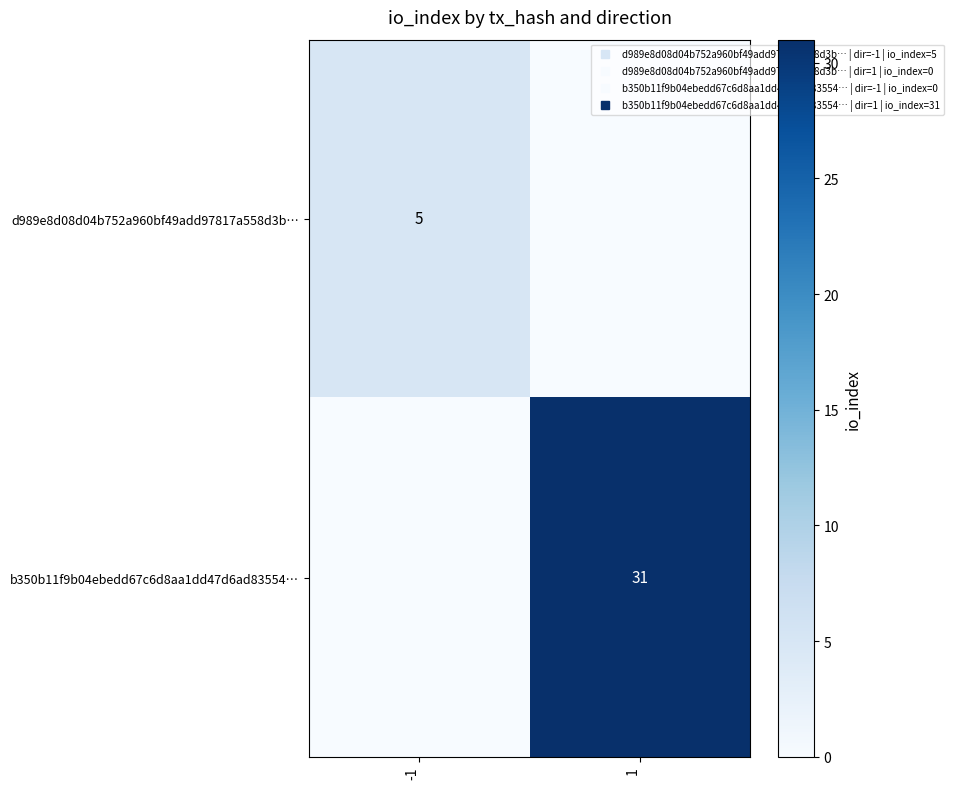

The value of d989e8d08d04b752a960bf49add97817a558d3b… at -1 is 8. True or false?

False